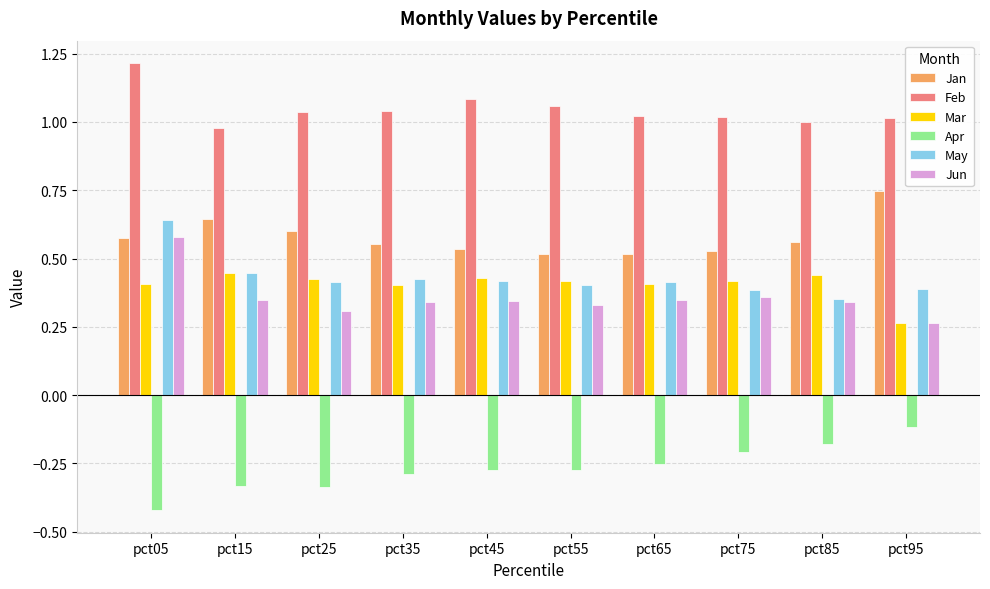

What is the sum of all Mar values?

4.1